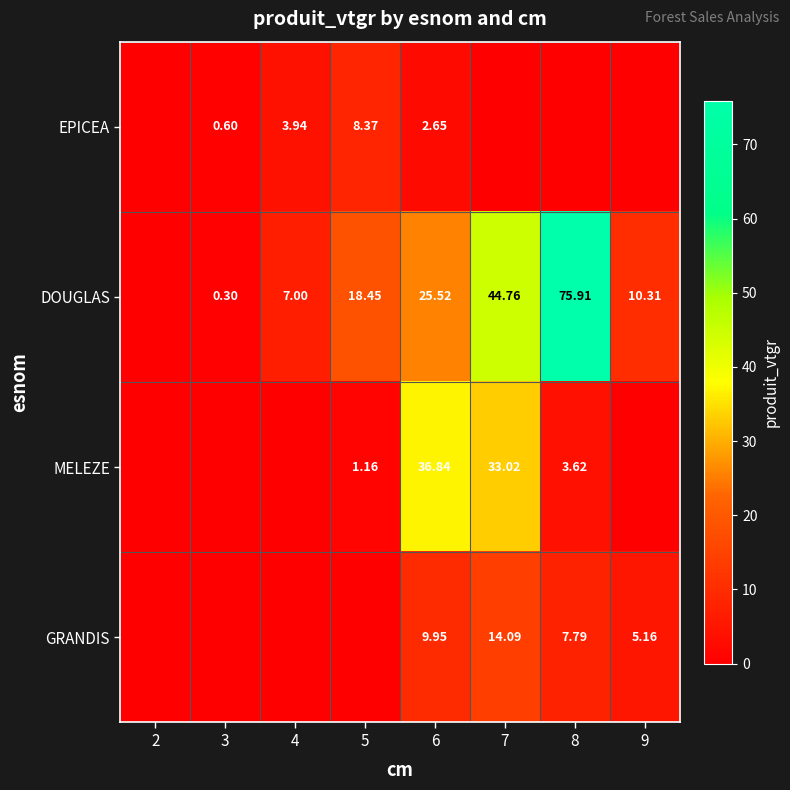

What is the total value across all series at 7?

91.9